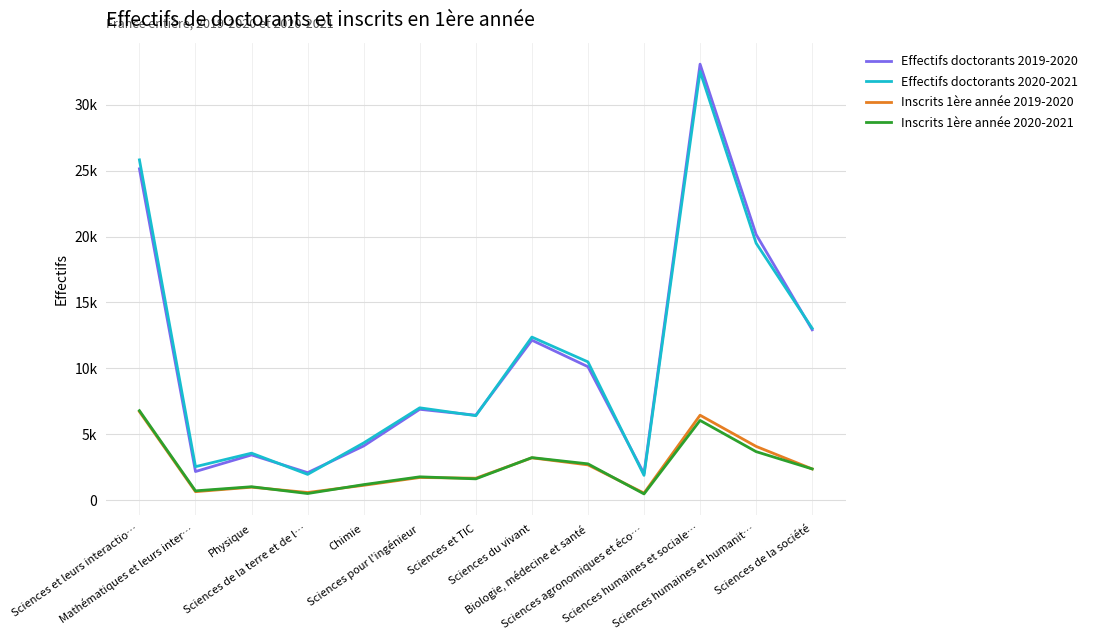

What are all the series names shown in the legend?

Effectifs doctorants 2019-2020, Effectifs doctorants 2020-2021, Inscrits 1ère année 2019-2020, Inscrits 1ère année 2020-2021